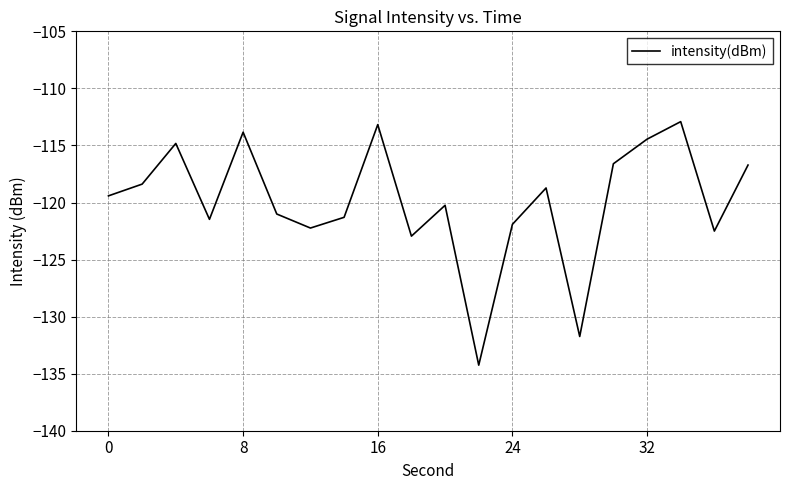

What is the greatest value displayed?

-112.9